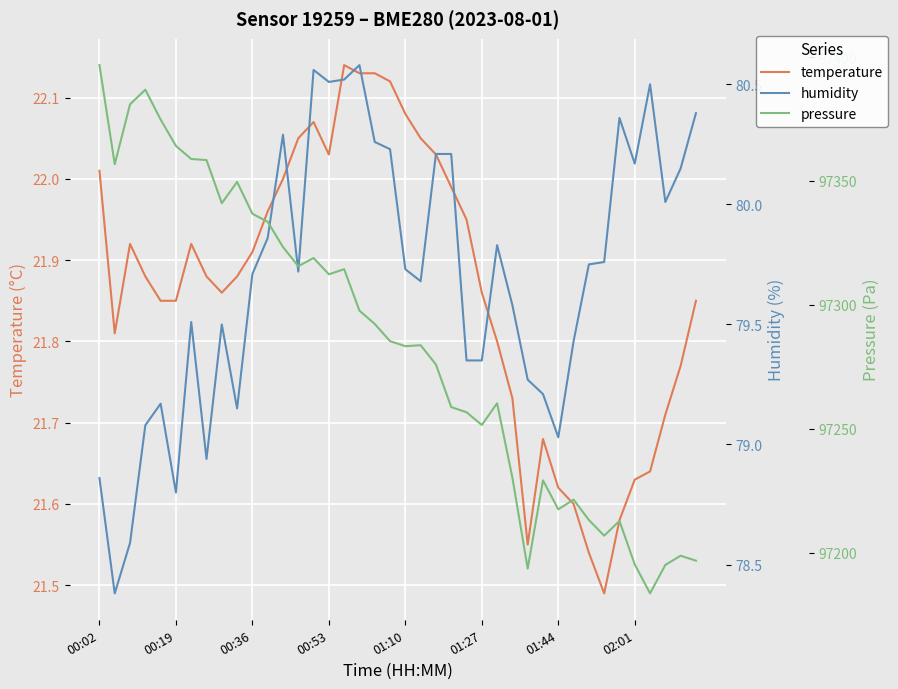

True or false: temperature and humidity intersect in this chart.

False